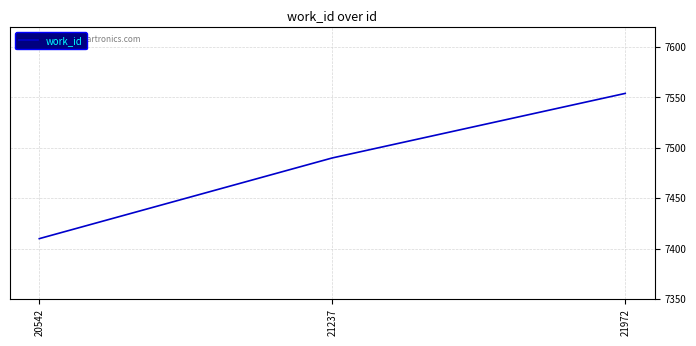

What is the average value?

7485